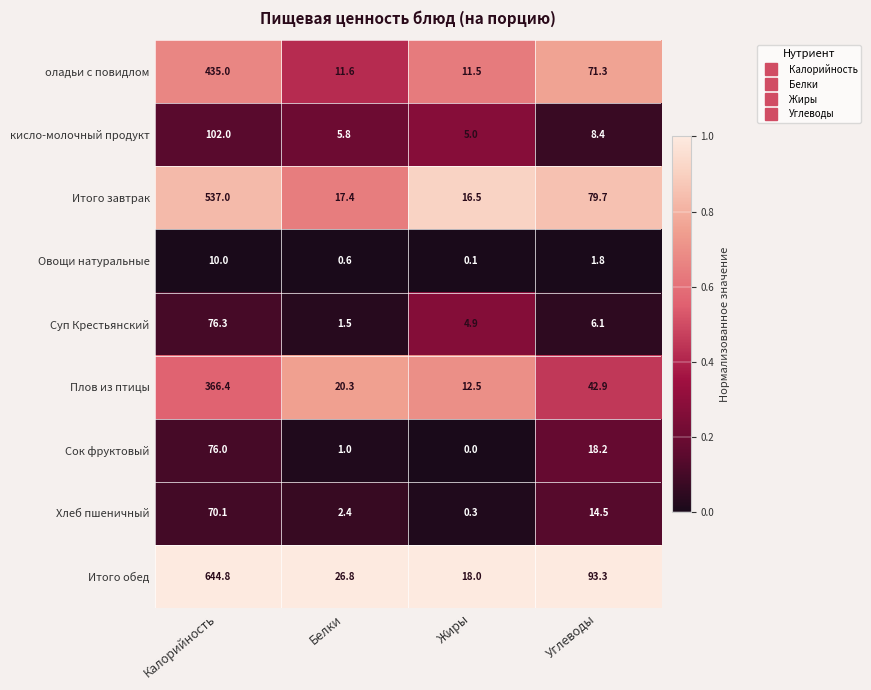

Rank the series by their maximum value, from highest to lowest.

Итого обед, Итого завтрак, оладьи с повидлом, Плов из птицы, кисло-молочный продукт, Суп Крестьянский, Сок фруктовый, Хлеб пшеничный, Овощи натуральные